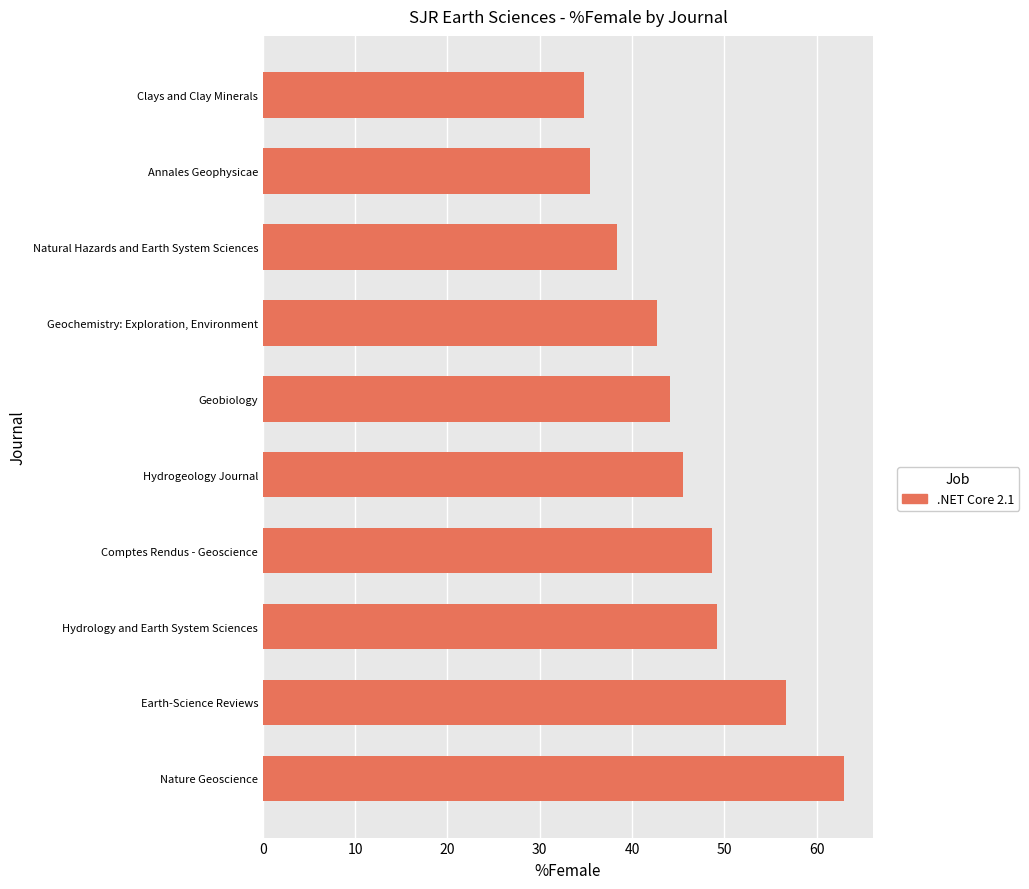

What is the change in value from Geobiology to Annales Geophysicae?

-8.7